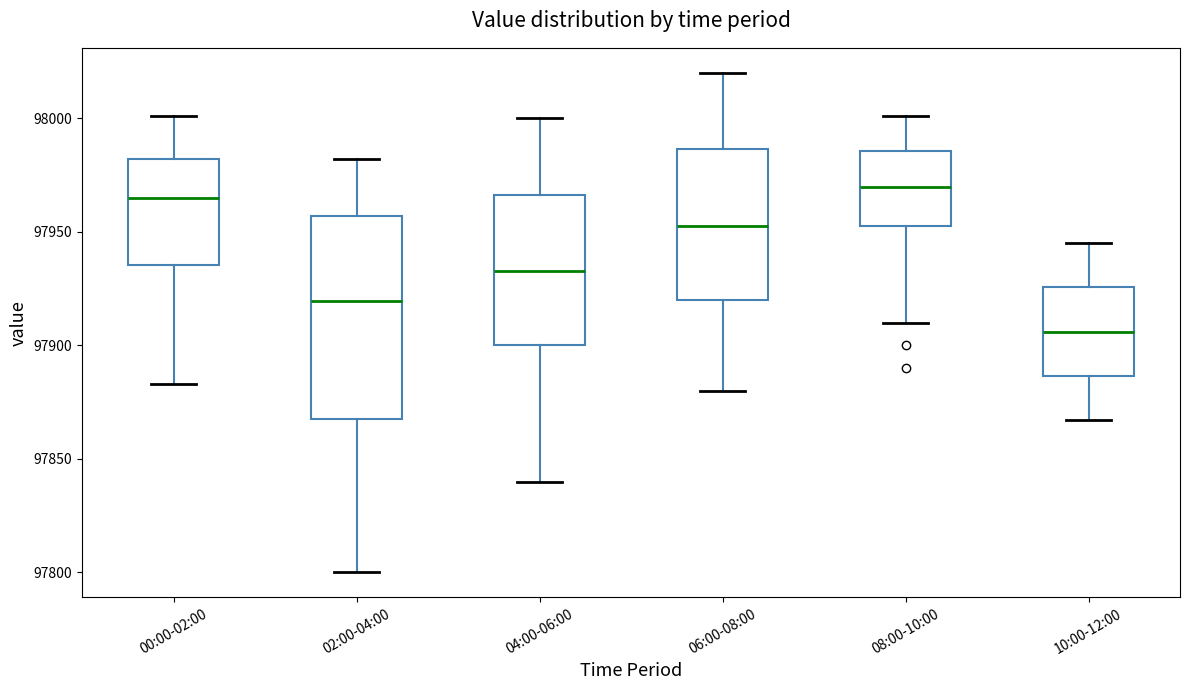

Reading left to right, read every box against the y-axis: the position of its median line, the range the box covers, and the ends of its whiskers. The values are not printed on the chart, so give them approximately, as read against the axis.

00:00-02:00: median 97965, box 97935 to 97980, whiskers 97885 to 98000
02:00-04:00: median 97920, box 97870 to 97955, whiskers 97800 to 97980
04:00-06:00: median 97935, box 97900 to 97965, whiskers 97840 to 98000
06:00-08:00: median 97955, box 97920 to 97985, whiskers 97880 to 98020
08:00-10:00: median 97970, box 97955 to 97985, whiskers 97910 to 98000
10:00-12:00: median 97905, box 97885 to 97925, whiskers 97865 to 97945